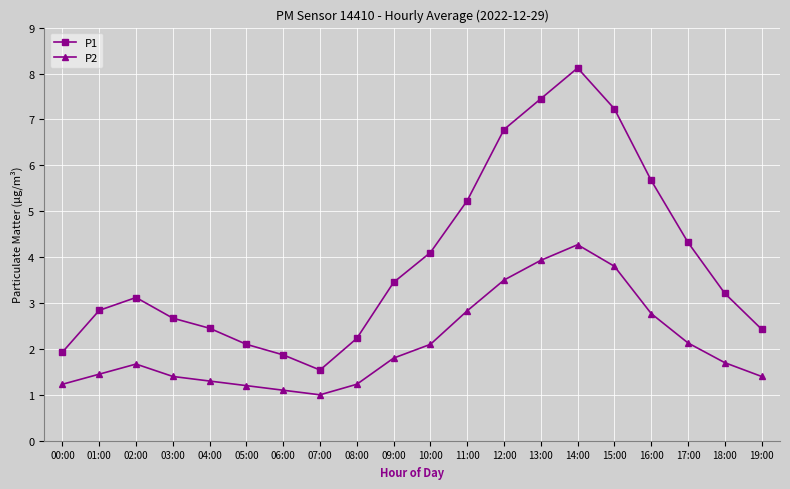

What is the value of the P2 point at the 15th from the left?

4.3